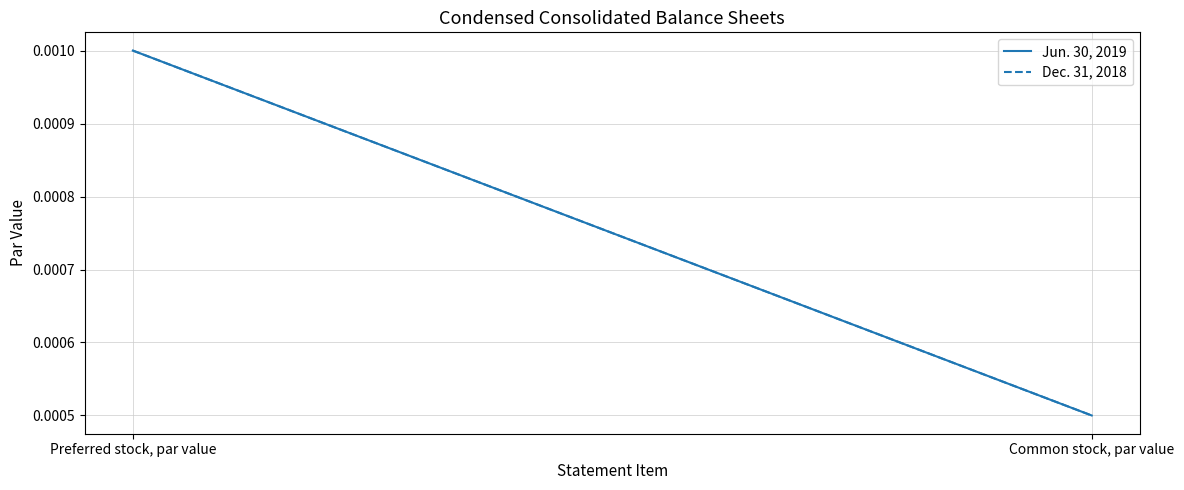

Reading right to left, extract all data points from this chart.

Jun. 30, 2019: 0.0	0.0
Dec. 31, 2018: 0.0	0.0